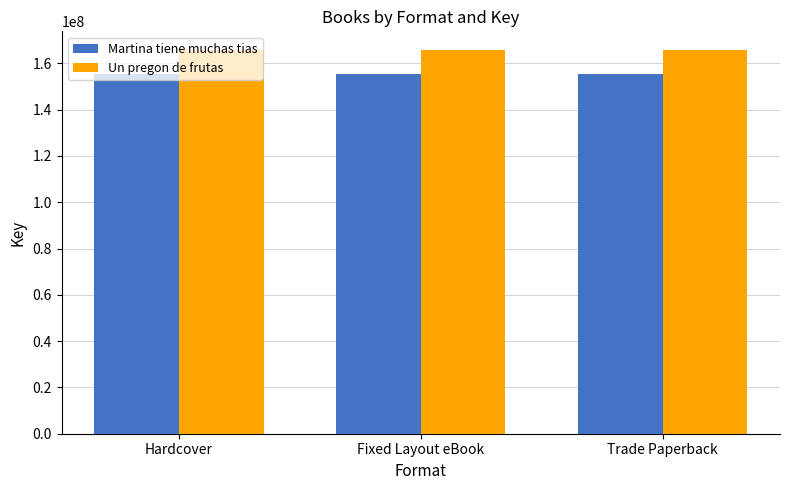

Reading left to right, list all the values displayed in this chart.

Martina tiene muchas tias: Hardcover=155207425	Fixed Layout eBook=155207425	Trade Paperback=155207425
Un pregon de frutas: Hardcover=165568615	Fixed Layout eBook=165568615	Trade Paperback=165568615